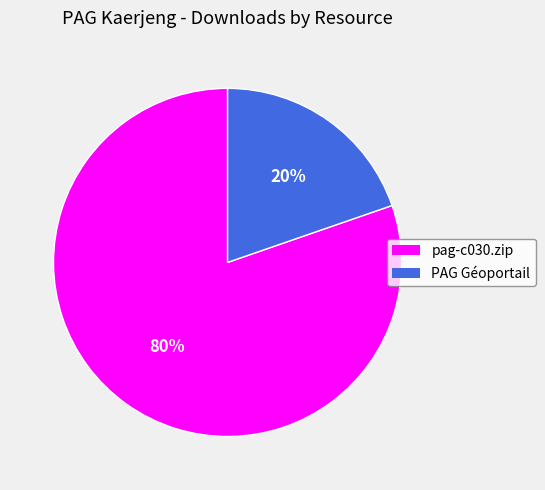

Between pag-c030.zip and PAG Géoportail, which is larger?

pag-c030.zip